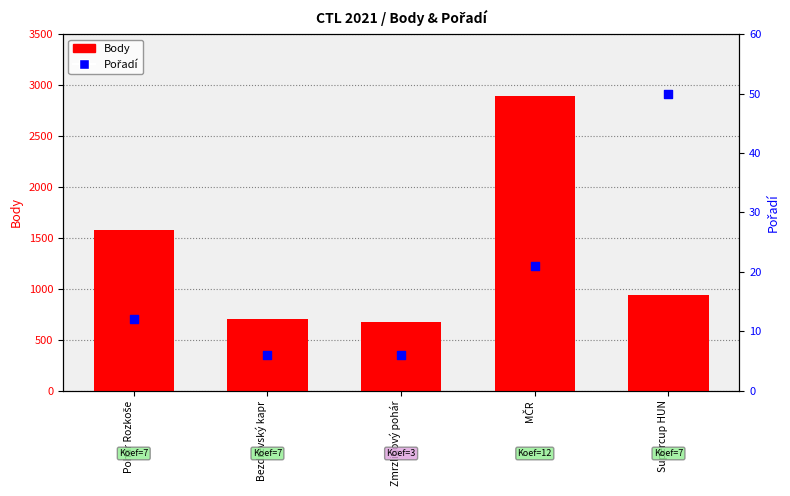

Which series has the widest spread of Y values?

Body